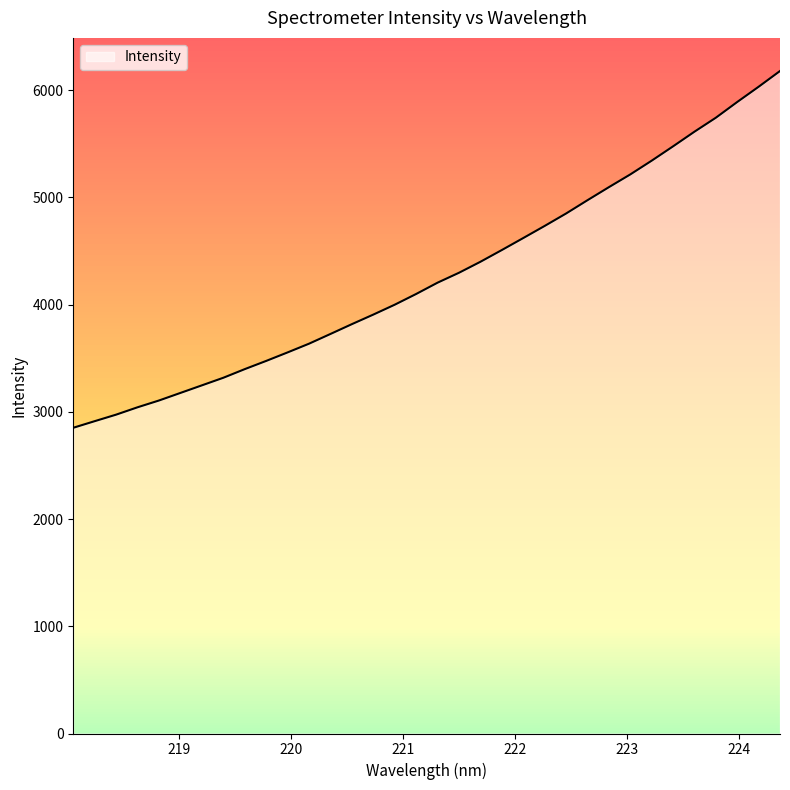

Reading left to right, list all the values displayed in this chart.

2850.9	2912.5	2973.4	3042.1	3105.4	3175.9	3246.5	3317.3	3397.8	3474.3	3553.8	3635.1	3725.7	3817.3	3906.4	3998.6	4098.6	4204.0	4296.4	4398.7	4508.2	4620.0	4732.8	4848.7	4972.7	5094.2	5213.1	5341.3	5475.0	5611.6	5742.0	5888.7	6030.7	6177.6